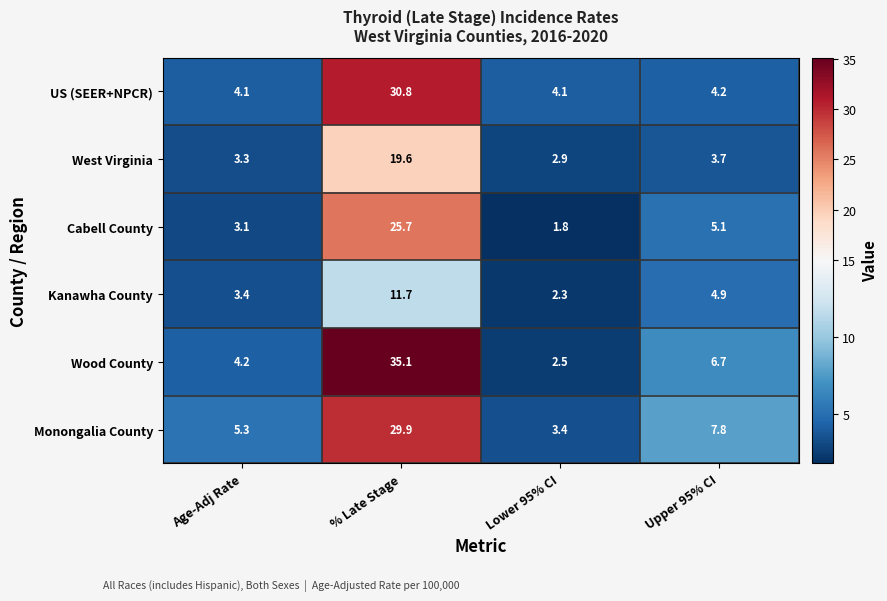

How many series are shown in this chart?

6